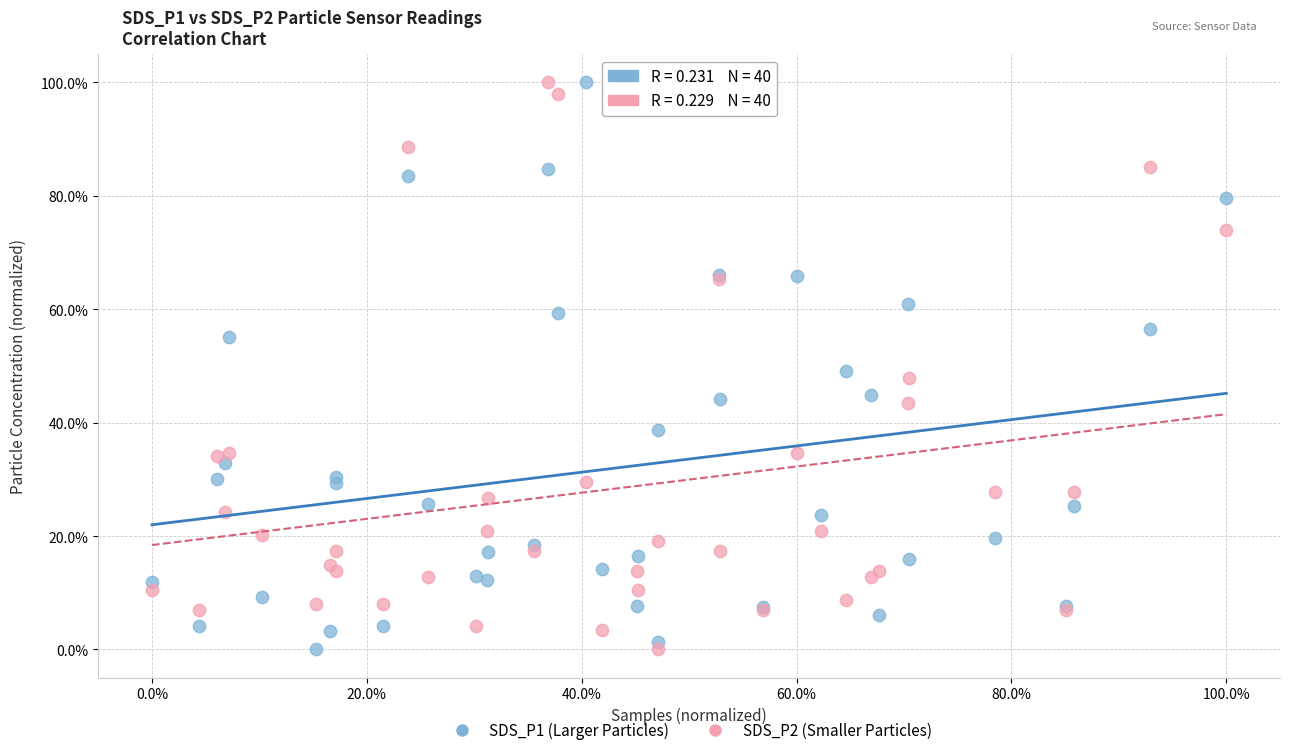

What are all the series names shown in the legend?

SDS_P1 (Larger Particles), SDS_P2 (Smaller Particles)